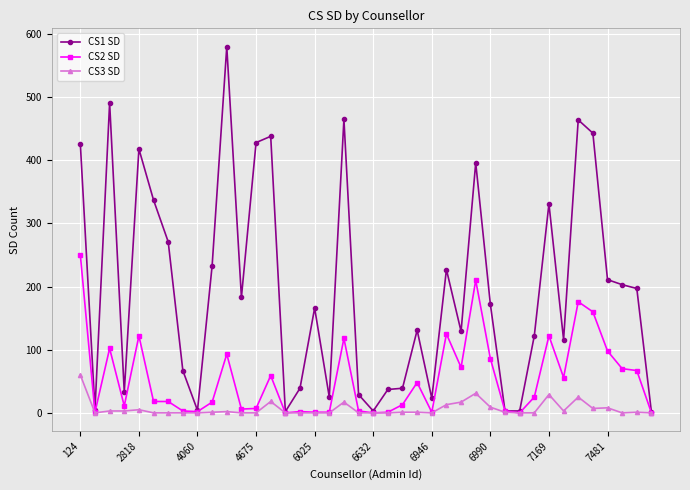

Rank the series by their average value, from highest to lowest.

CS1 SD, CS2 SD, CS3 SD